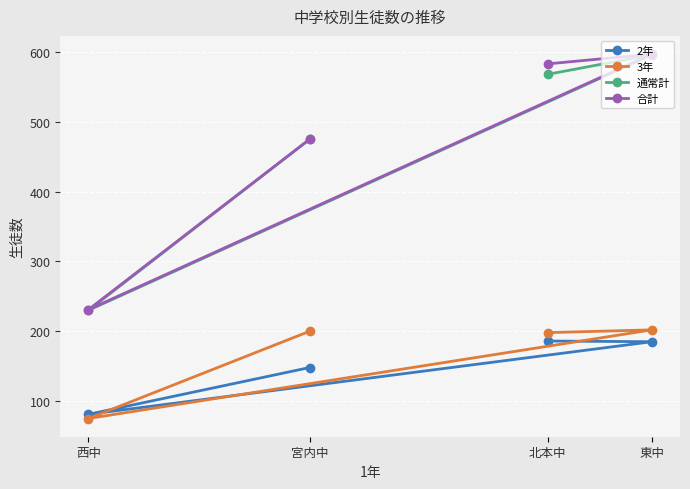

At which category is the sum across all series the highest?

東中